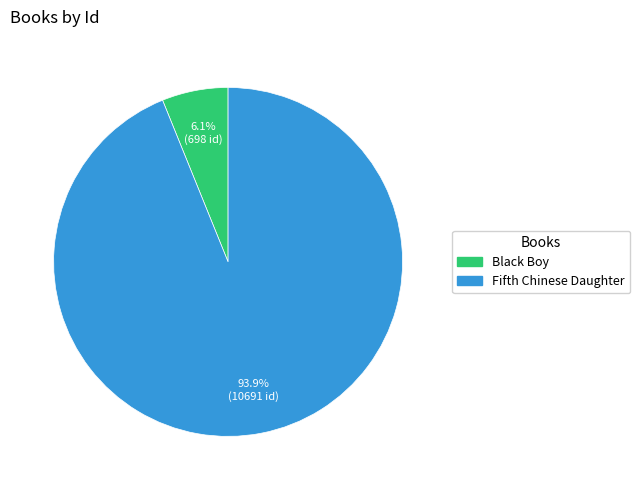

To the nearest percent, what is the difference between the largest and smallest slice percentages?

88%